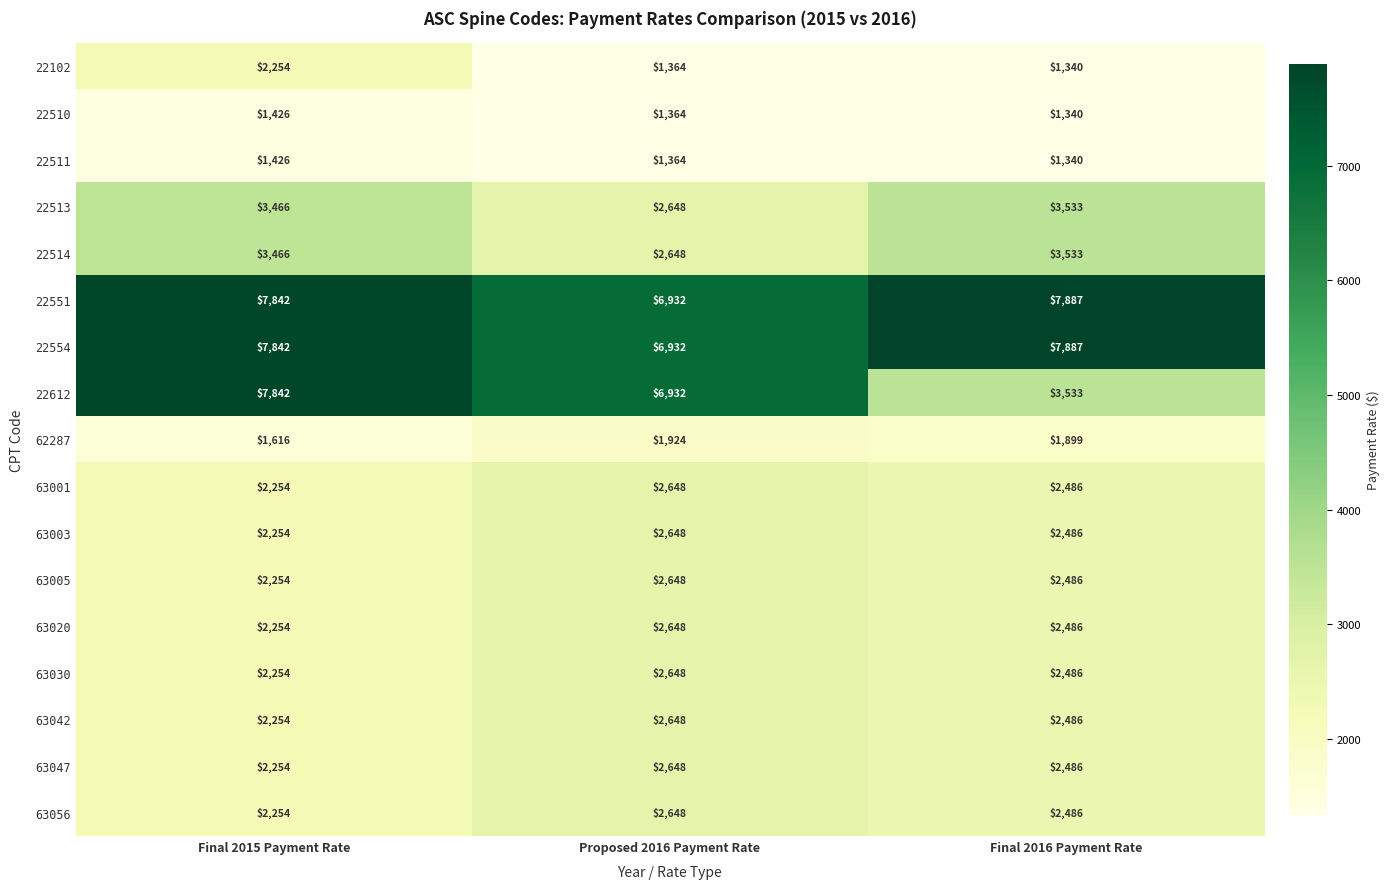

True or false: 22513 has a value of 3533 at Final 2016 Payment Rate.

True